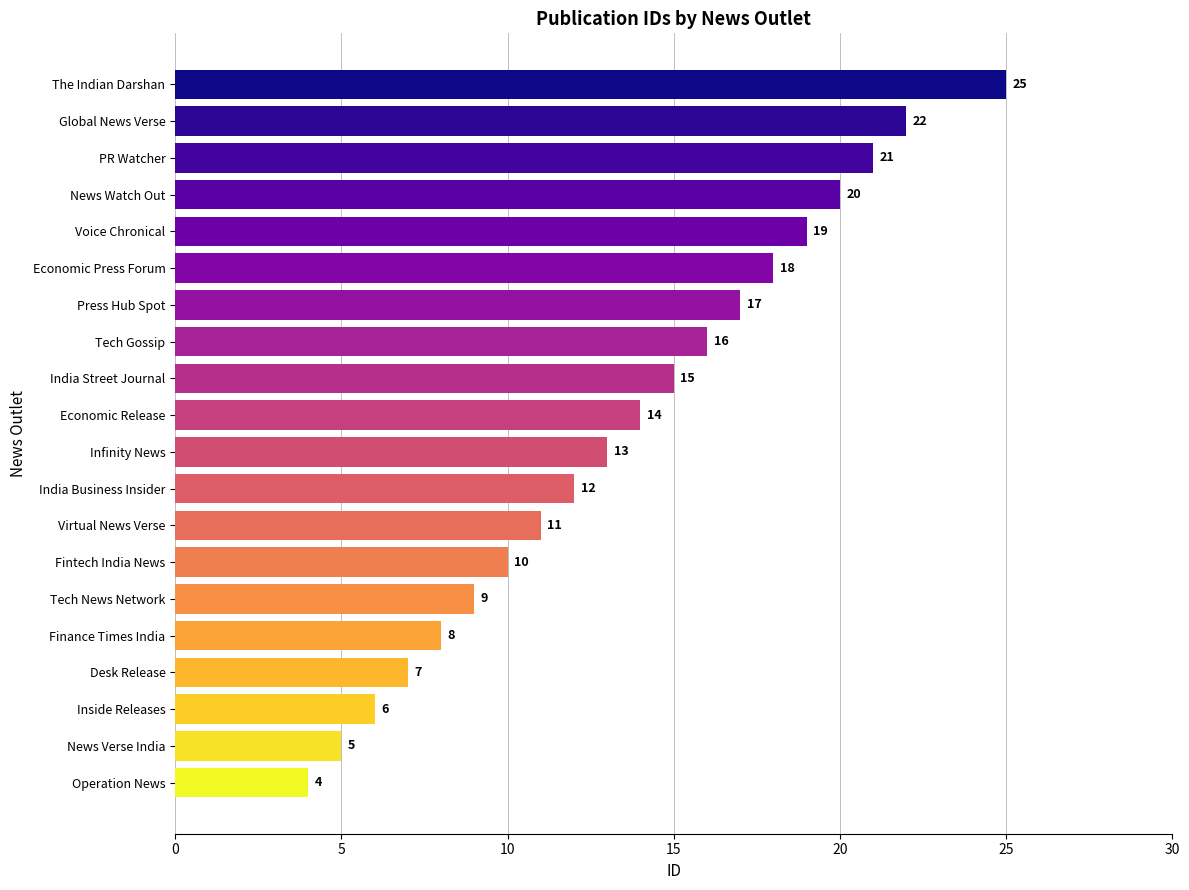

Between News Watch Out and Fintech India News, which is larger?

News Watch Out